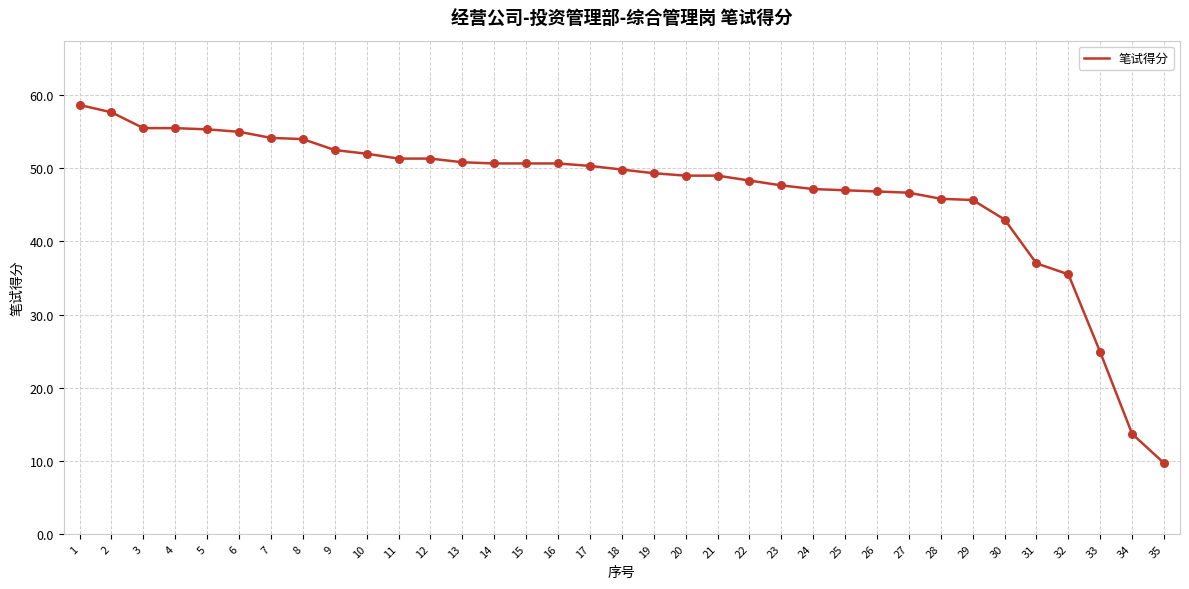

Which has a higher value, 19 or 1?

1